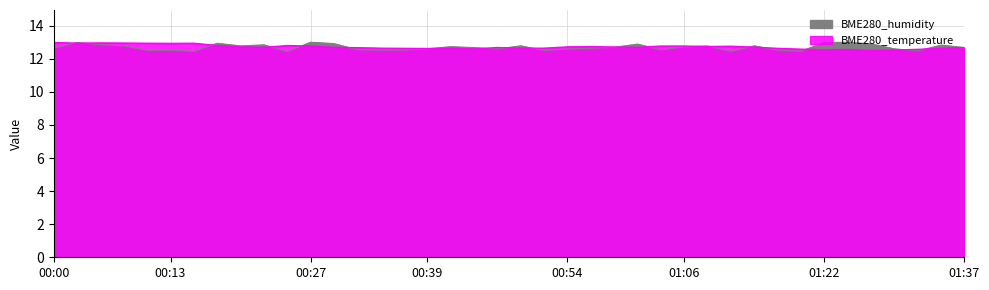

What is the minimum value shown in the chart?

12.5